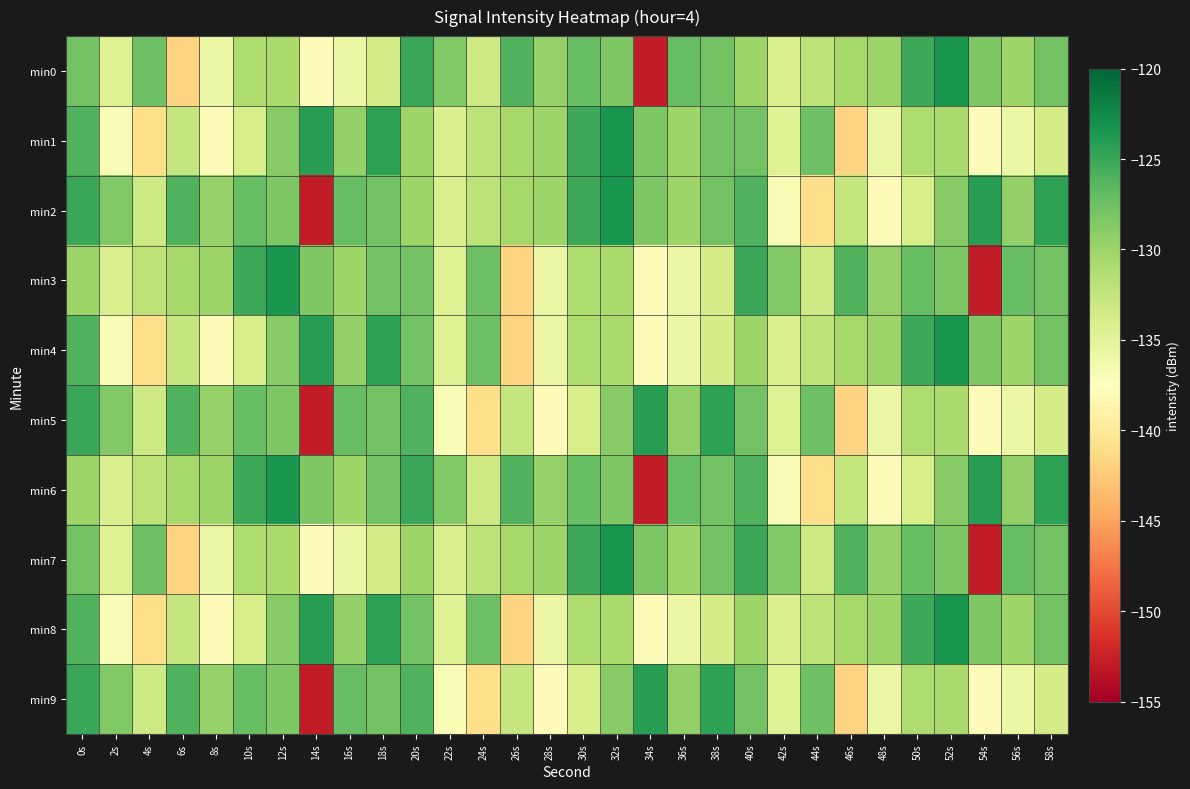

Reading left to right, transcribe all the data shown in this chart.

min0: 0s=-127.7	2s=-134.6	4s=-127.5	6s=-141.8	8s=-135.7	10s=-131.2	12s=-130.9	14s=-137.9	16s=-135.7	18s=-133.8	20s=-125.0	22s=-128.6	24s=-133.2	26s=-126.0	28s=-129.7	30s=-127.2	32s=-128.4	34s=-152.9	36s=-127.0	38s=-127.8	40s=-130.0	42s=-134.2	44s=-132.1	46s=-130.6	48s=-130.0	50s=-125.1	52s=-123.5	54s=-128.4	56s=-130.1	58s=-127.8
min1: 0s=-126.1	2s=-136.9	4s=-141.1	6s=-132.6	8s=-137.9	10s=-133.8	12s=-128.8	14s=-124.2	16s=-129.5	18s=-124.5	20s=-130.0	22s=-134.2	24s=-132.1	26s=-130.6	28s=-130.0	30s=-125.1	32s=-123.5	34s=-128.4	36s=-130.1	38s=-127.8	40s=-127.7	42s=-134.6	44s=-127.5	46s=-141.8	48s=-135.7	50s=-131.2	52s=-130.9	54s=-137.9	56s=-135.7	58s=-133.8
min2: 0s=-125.0	2s=-128.6	4s=-133.2	6s=-126.0	8s=-129.7	10s=-127.2	12s=-128.4	14s=-152.9	16s=-127.0	18s=-127.8	20s=-130.0	22s=-134.2	24s=-132.1	26s=-130.6	28s=-130.0	30s=-125.1	32s=-123.5	34s=-128.4	36s=-130.1	38s=-127.8	40s=-126.1	42s=-136.9	44s=-141.1	46s=-132.6	48s=-137.9	50s=-133.8	52s=-128.8	54s=-124.2	56s=-129.5	58s=-124.5
min3: 0s=-130.0	2s=-134.2	4s=-132.1	6s=-130.6	8s=-130.0	10s=-125.1	12s=-123.5	14s=-128.4	16s=-130.1	18s=-127.8	20s=-127.7	22s=-134.6	24s=-127.5	26s=-141.8	28s=-135.7	30s=-131.2	32s=-130.9	34s=-137.9	36s=-135.7	38s=-133.8	40s=-125.0	42s=-128.6	44s=-133.2	46s=-126.0	48s=-129.7	50s=-127.2	52s=-128.4	54s=-152.9	56s=-127.0	58s=-127.8
min4: 0s=-126.1	2s=-136.9	4s=-141.1	6s=-132.6	8s=-137.9	10s=-133.8	12s=-128.8	14s=-124.2	16s=-129.5	18s=-124.5	20s=-127.7	22s=-134.6	24s=-127.5	26s=-141.8	28s=-135.7	30s=-131.2	32s=-130.9	34s=-137.9	36s=-135.7	38s=-133.8	40s=-130.0	42s=-134.2	44s=-132.1	46s=-130.6	48s=-130.0	50s=-125.1	52s=-123.5	54s=-128.4	56s=-130.1	58s=-127.8
min5: 0s=-125.0	2s=-128.6	4s=-133.2	6s=-126.0	8s=-129.7	10s=-127.2	12s=-128.4	14s=-152.9	16s=-127.0	18s=-127.8	20s=-126.1	22s=-136.9	24s=-141.1	26s=-132.6	28s=-137.9	30s=-133.8	32s=-128.8	34s=-124.2	36s=-129.5	38s=-124.5	40s=-127.7	42s=-134.6	44s=-127.5	46s=-141.8	48s=-135.7	50s=-131.2	52s=-130.9	54s=-137.9	56s=-135.7	58s=-133.8
min6: 0s=-130.0	2s=-134.2	4s=-132.1	6s=-130.6	8s=-130.0	10s=-125.1	12s=-123.5	14s=-128.4	16s=-130.1	18s=-127.8	20s=-125.0	22s=-128.6	24s=-133.2	26s=-126.0	28s=-129.7	30s=-127.2	32s=-128.4	34s=-152.9	36s=-127.0	38s=-127.8	40s=-126.1	42s=-136.9	44s=-141.1	46s=-132.6	48s=-137.9	50s=-133.8	52s=-128.8	54s=-124.2	56s=-129.5	58s=-124.5
min7: 0s=-127.7	2s=-134.6	4s=-127.5	6s=-141.8	8s=-135.7	10s=-131.2	12s=-130.9	14s=-137.9	16s=-135.7	18s=-133.8	20s=-130.0	22s=-134.2	24s=-132.1	26s=-130.6	28s=-130.0	30s=-125.1	32s=-123.5	34s=-128.4	36s=-130.1	38s=-127.8	40s=-125.0	42s=-128.6	44s=-133.2	46s=-126.0	48s=-129.7	50s=-127.2	52s=-128.4	54s=-152.9	56s=-127.0	58s=-127.8
min8: 0s=-126.1	2s=-136.9	4s=-141.1	6s=-132.6	8s=-137.9	10s=-133.8	12s=-128.8	14s=-124.2	16s=-129.5	18s=-124.5	20s=-127.7	22s=-134.6	24s=-127.5	26s=-141.8	28s=-135.7	30s=-131.2	32s=-130.9	34s=-137.9	36s=-135.7	38s=-133.8	40s=-130.0	42s=-134.2	44s=-132.1	46s=-130.6	48s=-130.0	50s=-125.1	52s=-123.5	54s=-128.4	56s=-130.1	58s=-127.8
min9: 0s=-125.0	2s=-128.6	4s=-133.2	6s=-126.0	8s=-129.7	10s=-127.2	12s=-128.4	14s=-152.9	16s=-127.0	18s=-127.8	20s=-126.1	22s=-136.9	24s=-141.1	26s=-132.6	28s=-137.9	30s=-133.8	32s=-128.8	34s=-124.2	36s=-129.5	38s=-124.5	40s=-127.7	42s=-134.6	44s=-127.5	46s=-141.8	48s=-135.7	50s=-131.2	52s=-130.9	54s=-137.9	56s=-135.7	58s=-133.8